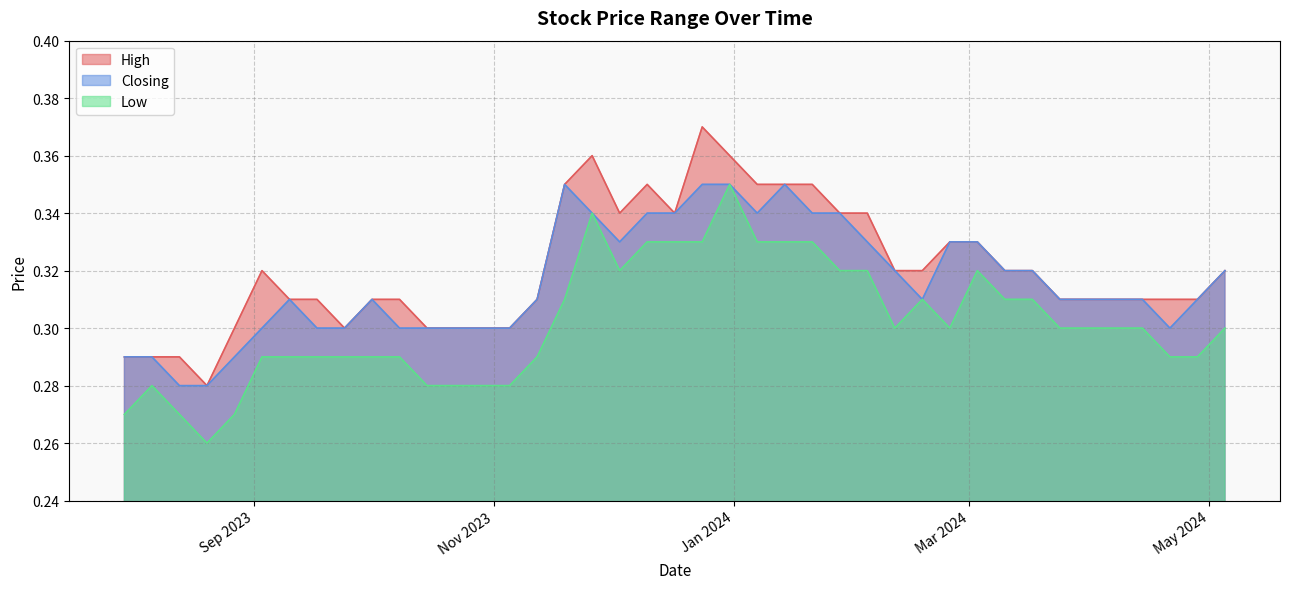

True or false: Low and High cross at least once.

False